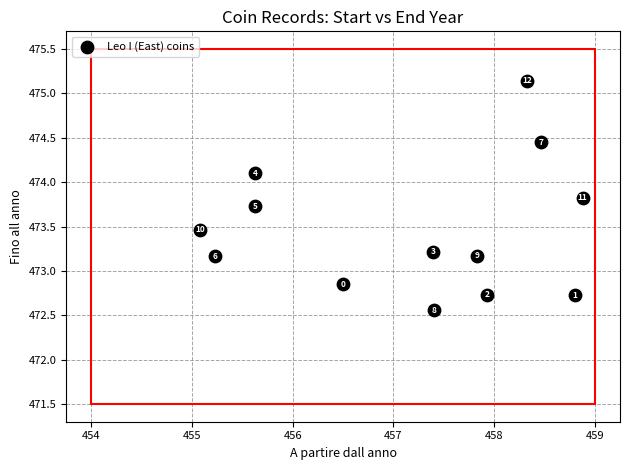

What is the range of X values (max minus min)?

3.8